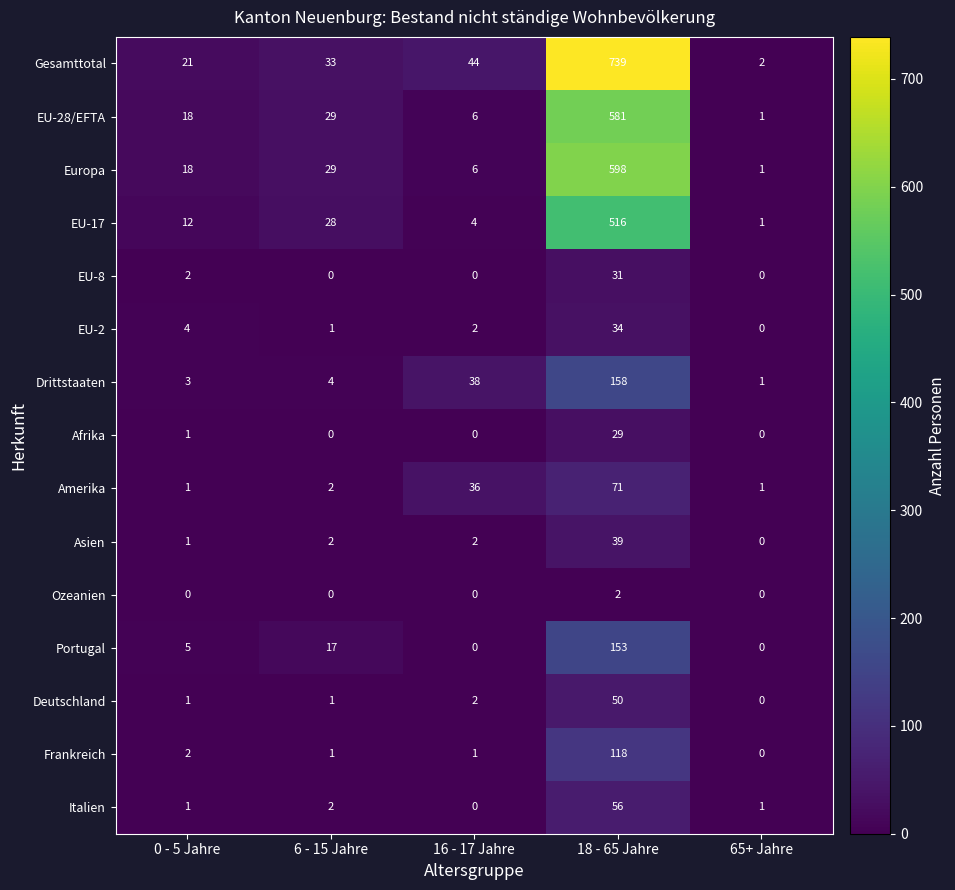

What is the difference between the highest and lowest values at 6 - 15 Jahre?

33